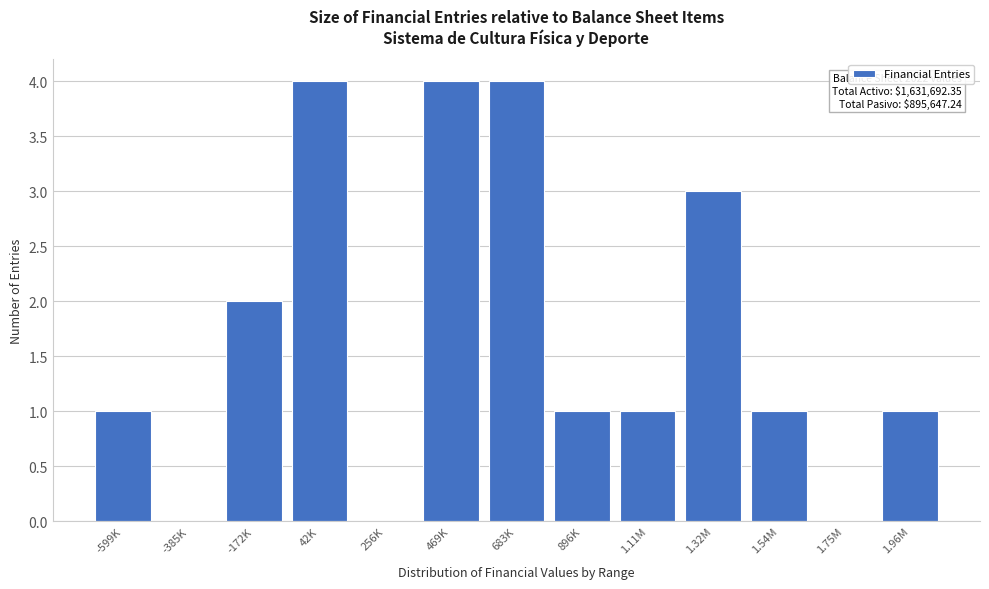

Reading left to right, list all the values displayed in this chart.

-599K=1	-385K=0	-172K=2	42K=4	256K=0	469K=4	683K=4	896K=1	1.11M=1	1.32M=3	1.54M=1	1.75M=0	1.96M=1